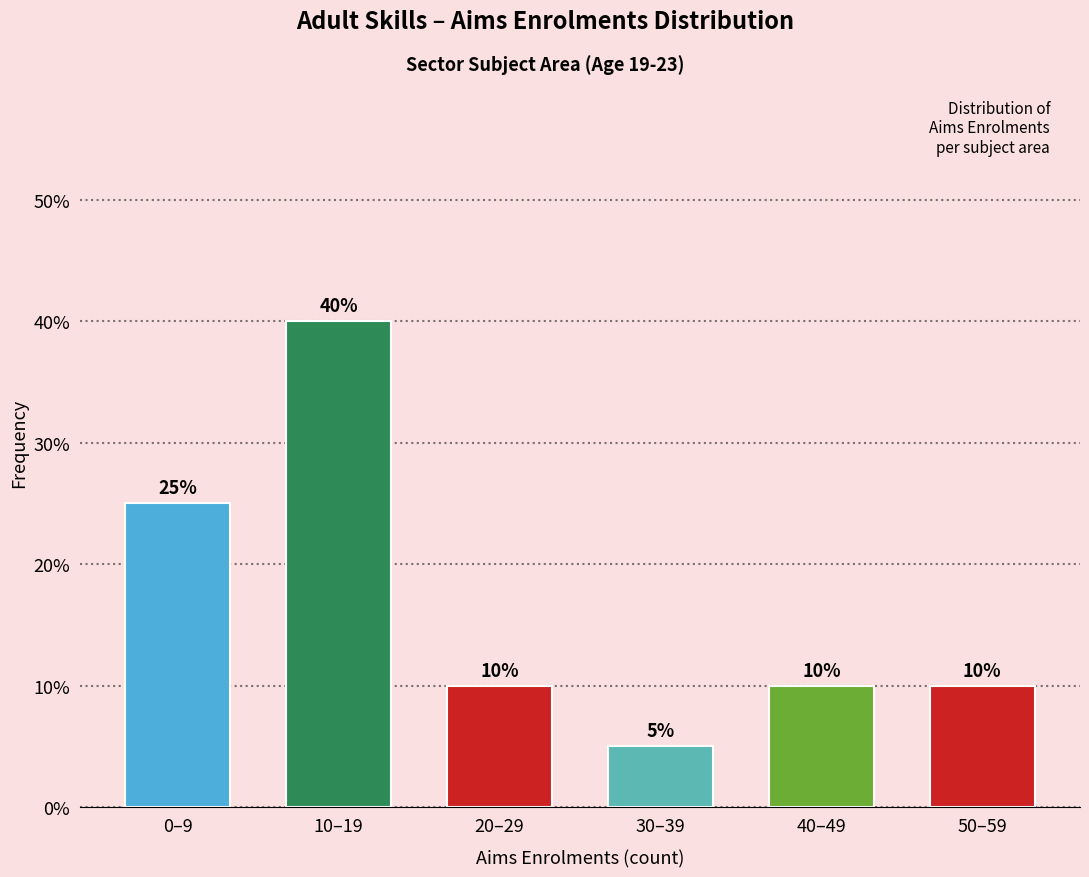

Reading right to left, extract all data points from this chart.

10	10	5	10	40	25